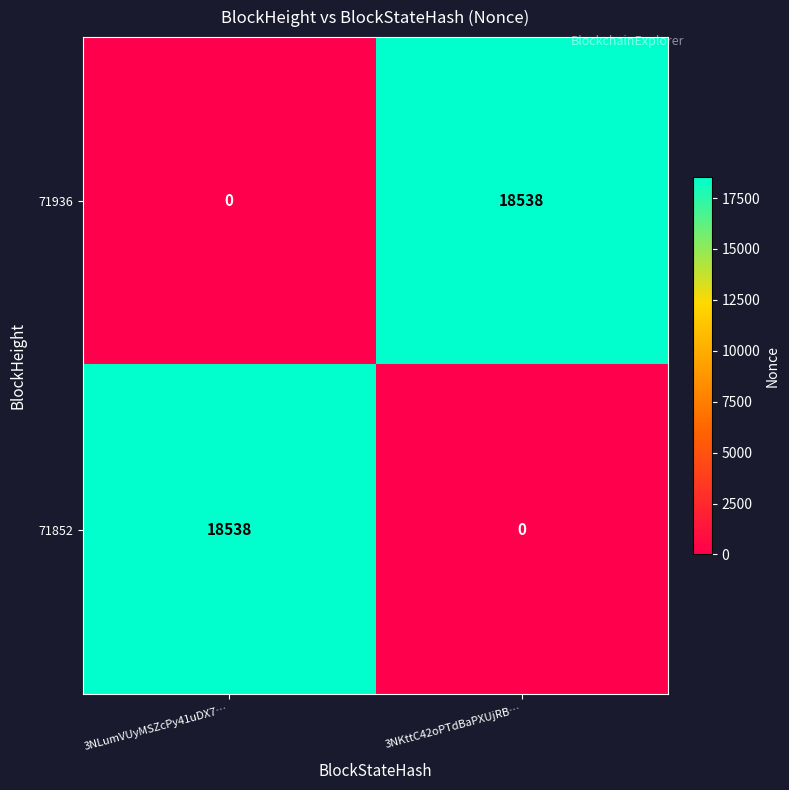

Count the number of categories in the chart.

2